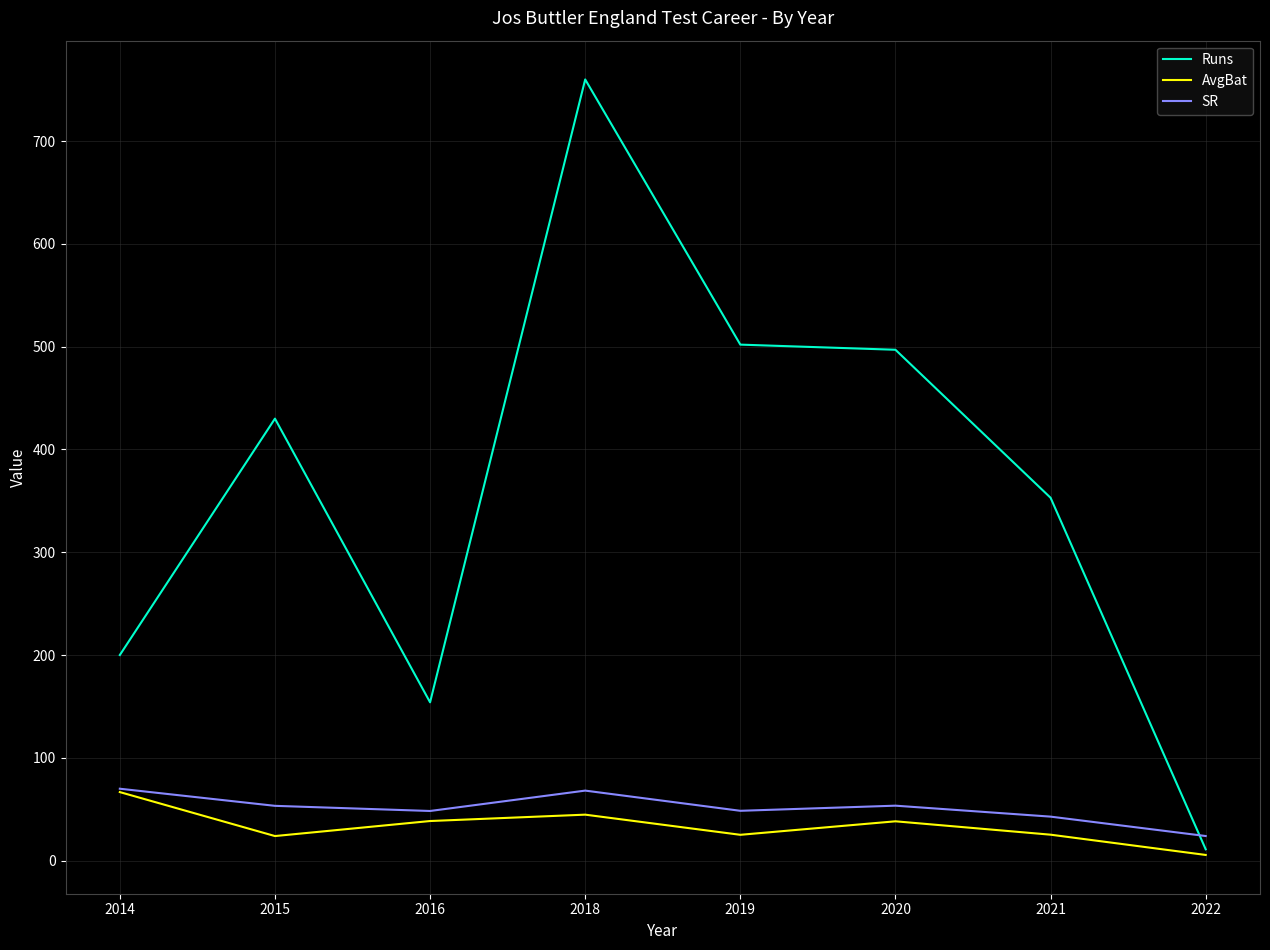

What is the difference between the highest and lowest values at 2014?

133.3